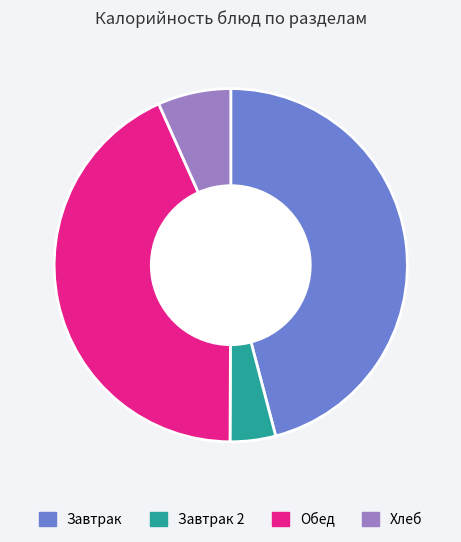

Is there a majority slice in this chart?

No